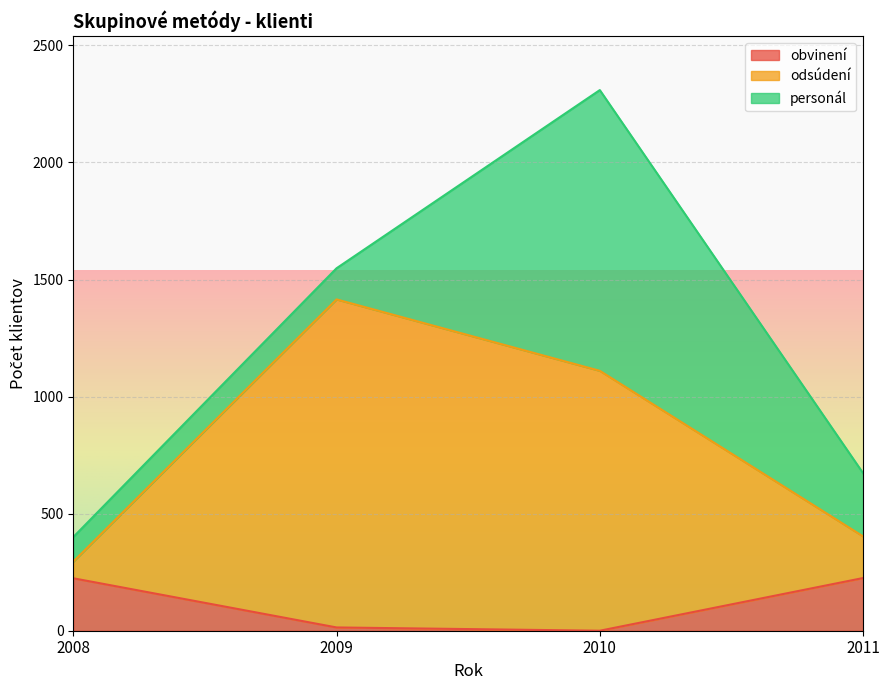

How many data points in obvinení are less than 224?

2